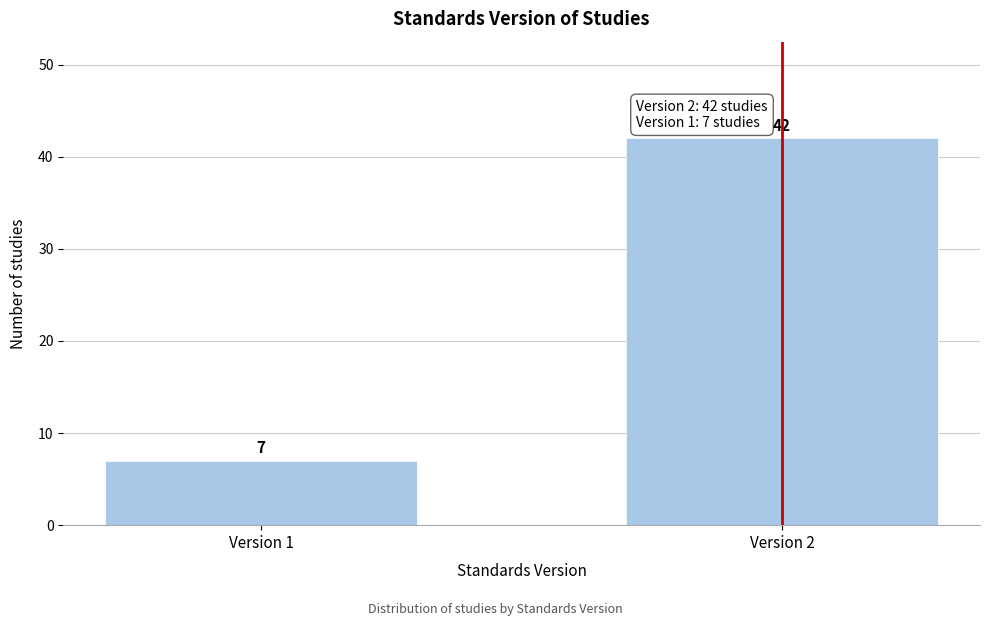

Reading left to right, extract all data points from this chart.

Version 1=7	Version 2=42